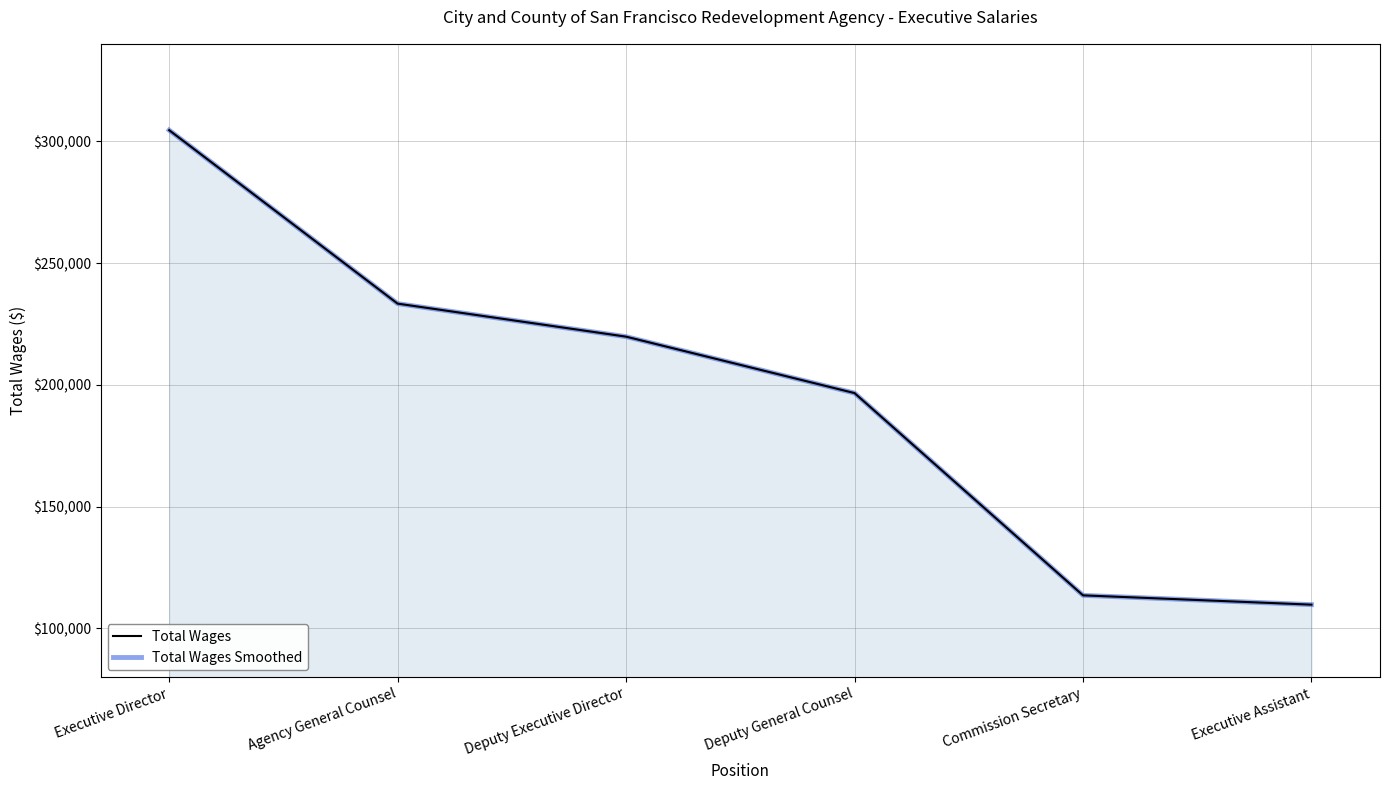

Which label corresponds to the largest value in the chart?

Executive Director